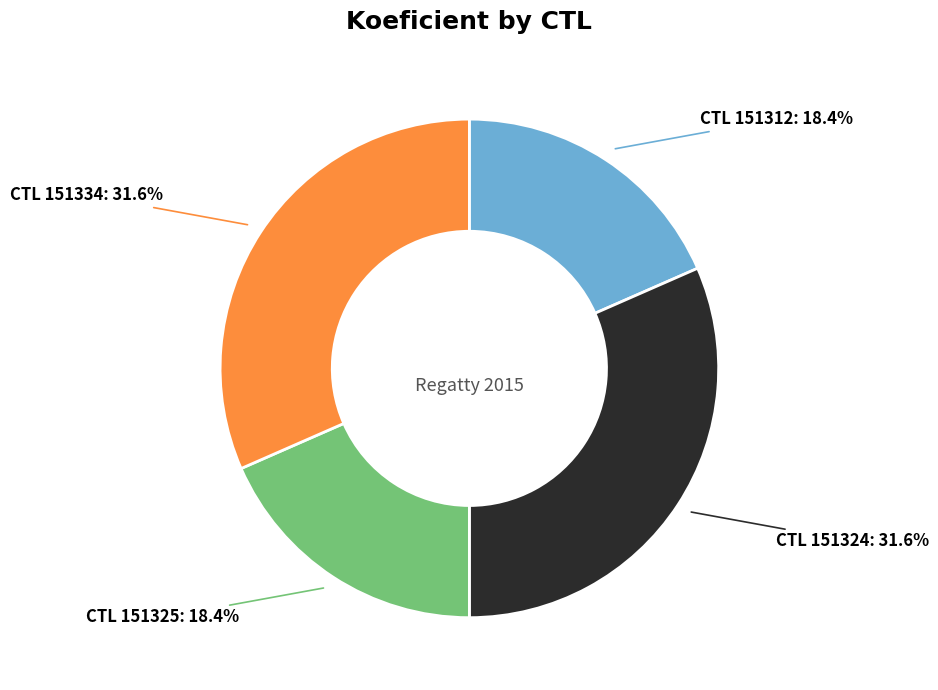

What is the ratio of the value at CTL 151325 to the value at CTL 151334?

0.6